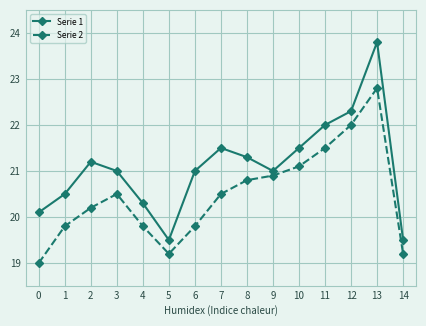

Which series has the largest total across all categories?

Serie 1